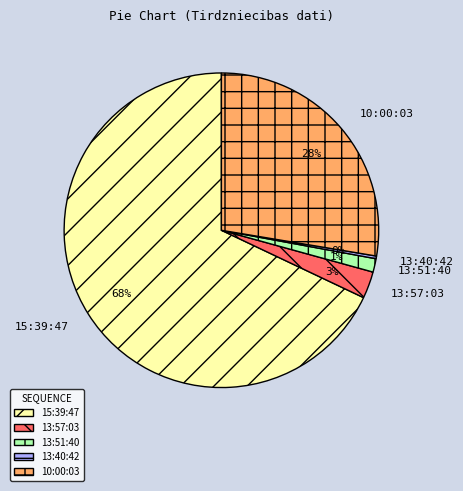

What is the largest slice in the pie chart?

15:39:47